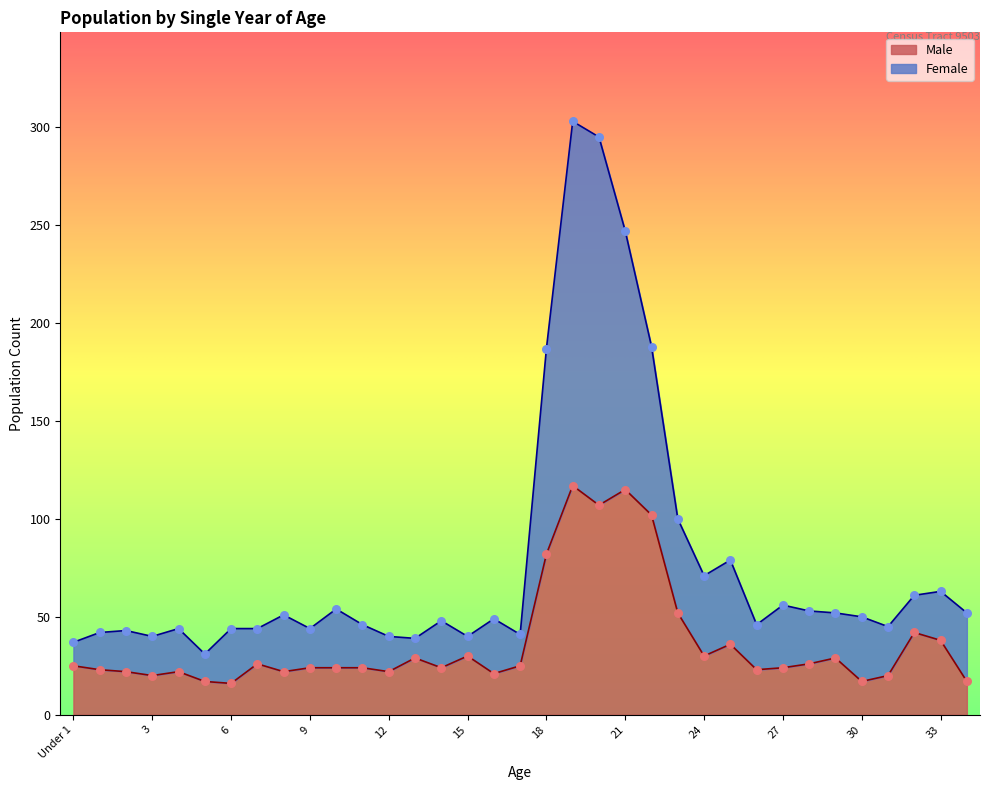

Which series reaches the minimum Y coordinate?

Male